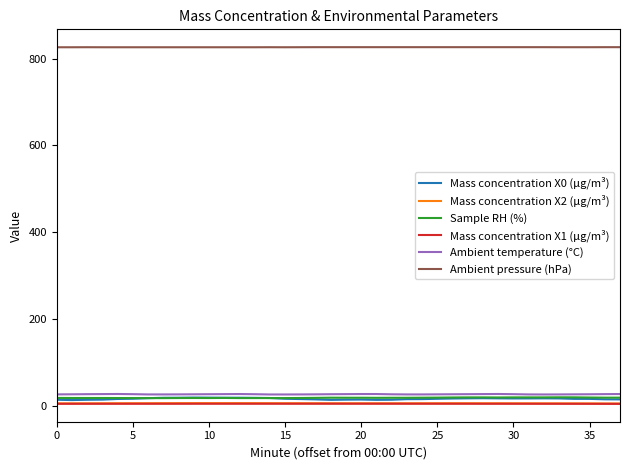

Which series has the widest spread of values?

Mass concentration X0 (μg/m³)